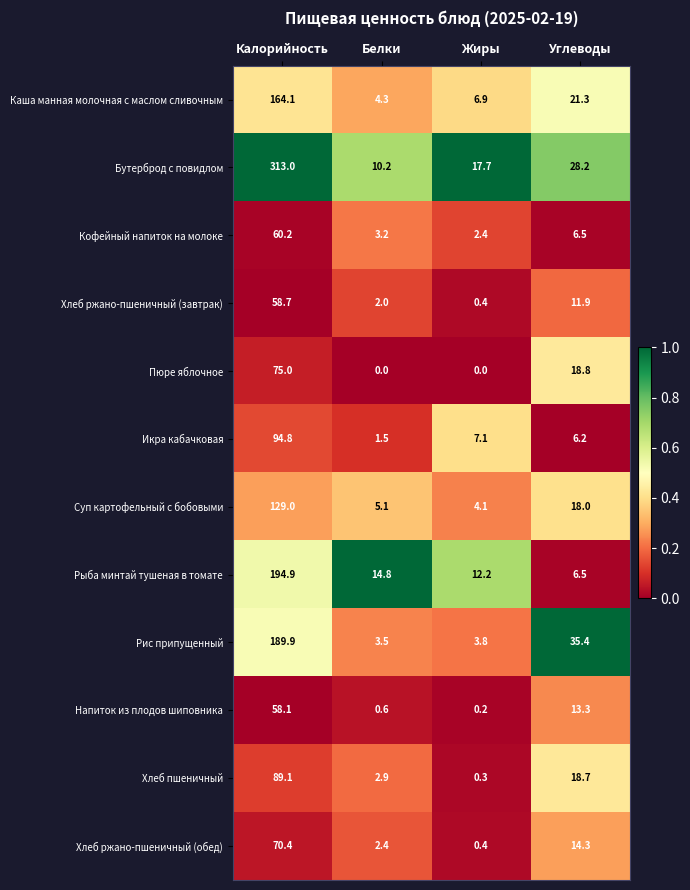

The value of Хлеб ржано-пшеничный (обед) at Белки is 0.6. True or false?

False